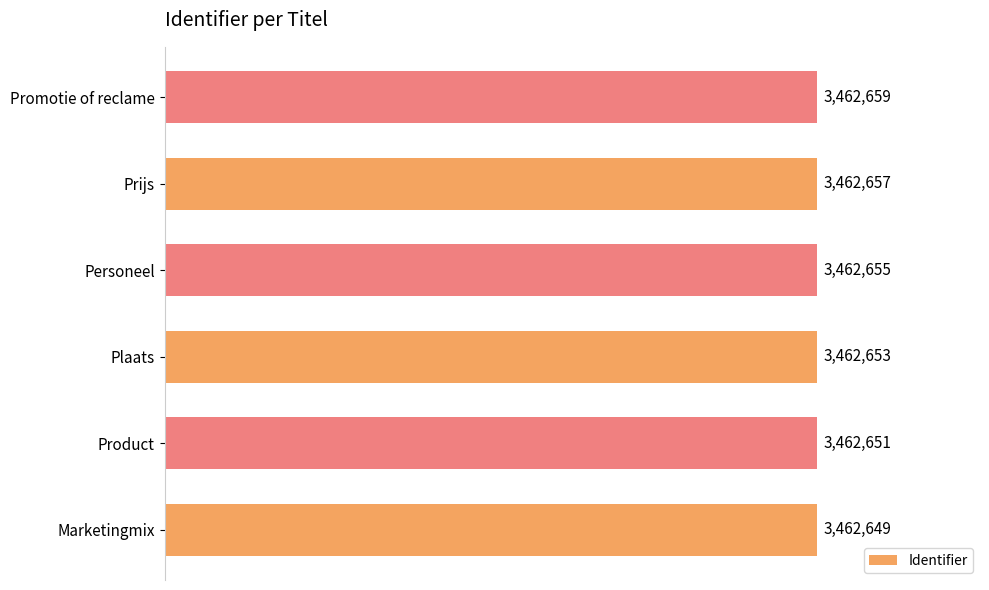

Rank the categories by value from lowest to highest.

Marketingmix, Product, Plaats, Personeel, Prijs, Promotie of reclame